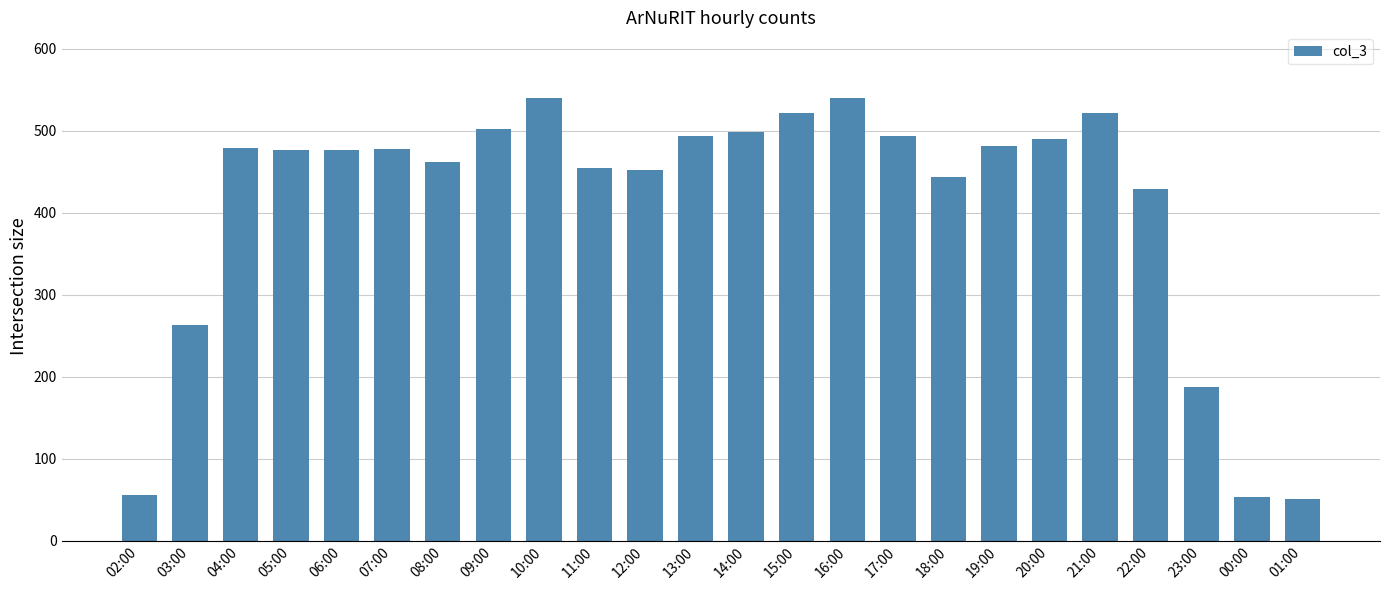

What is the smallest value displayed?

51